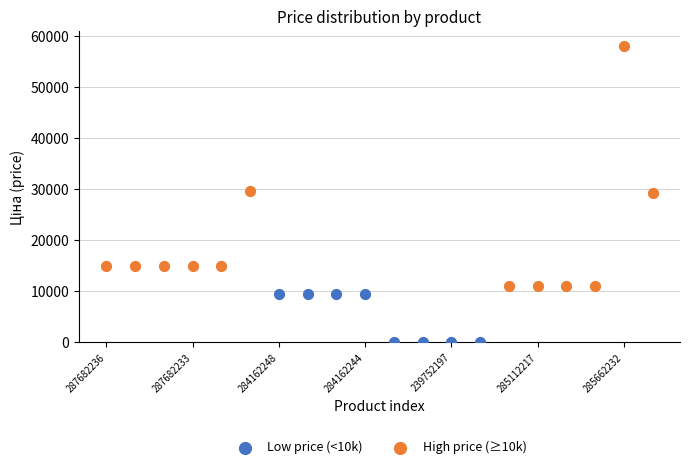

Which series contains the lowest Y value?

Low price (<10k)